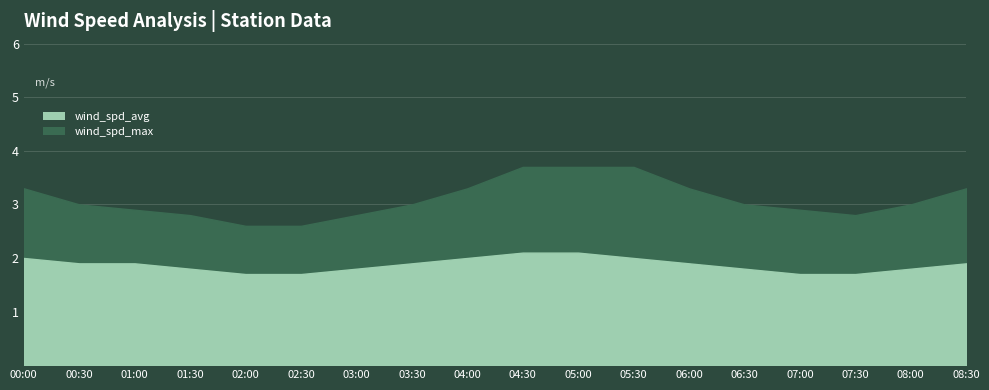

At how many categories does at least one series exceed 2?

18